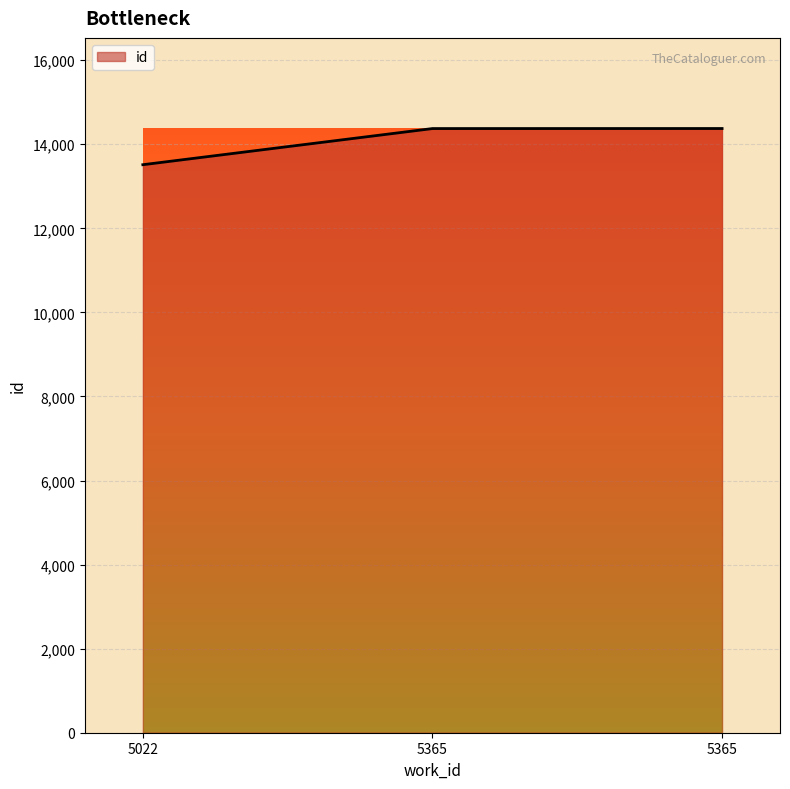

How many series are shown in this chart?

1